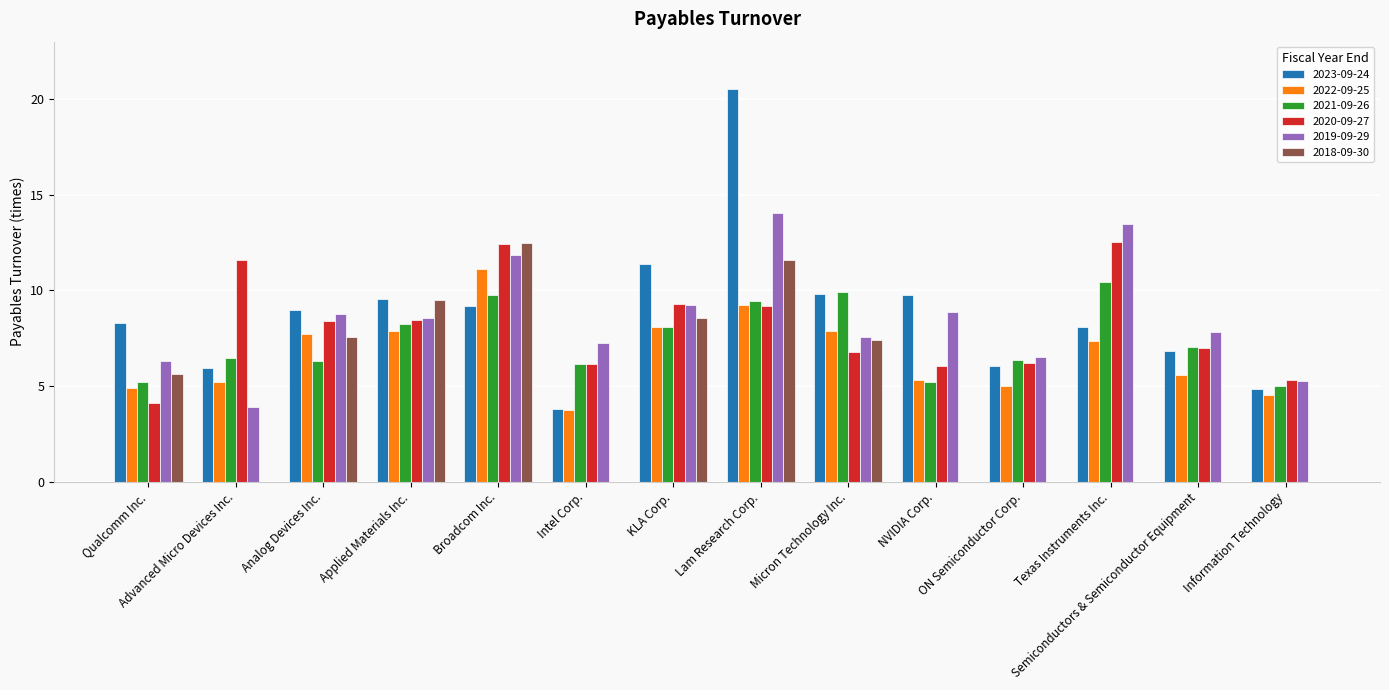

At which category is the sum across all series the highest?

Lam Research Corp.